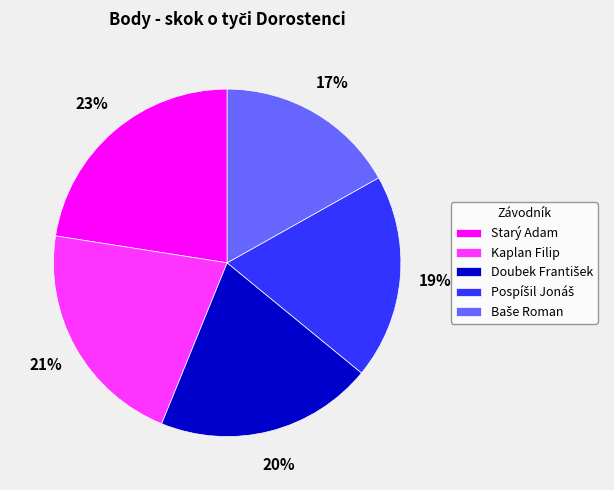

Is it true that Kaplan Filip is 32% of the pie?

False